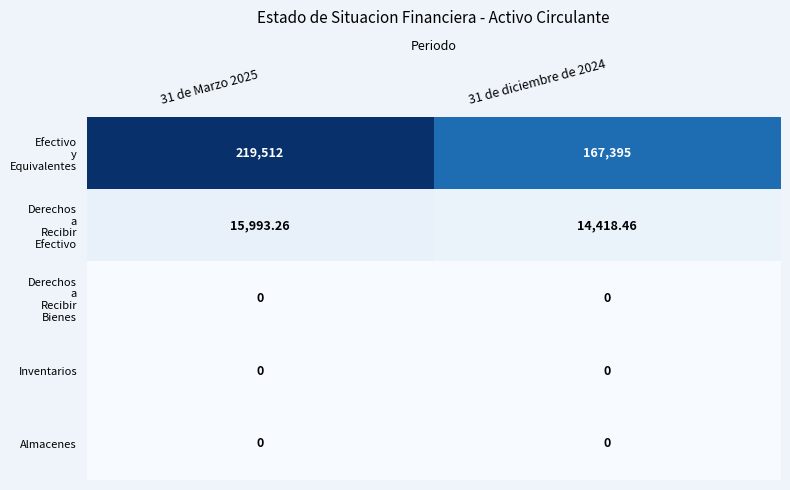

How many data points does each series have?

2